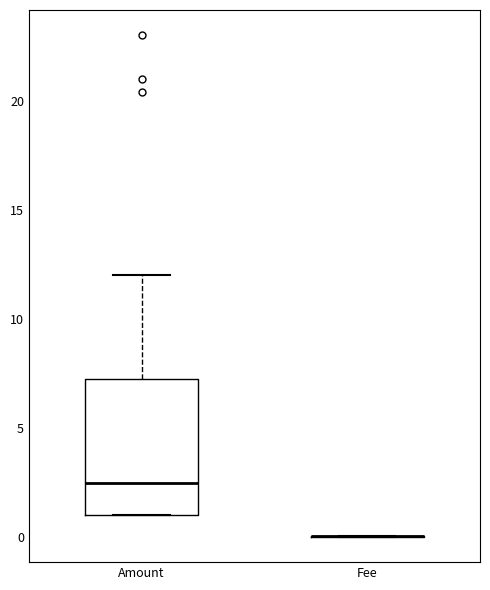

Which box is the tallest, from its lower edge to its upper edge?

Amount